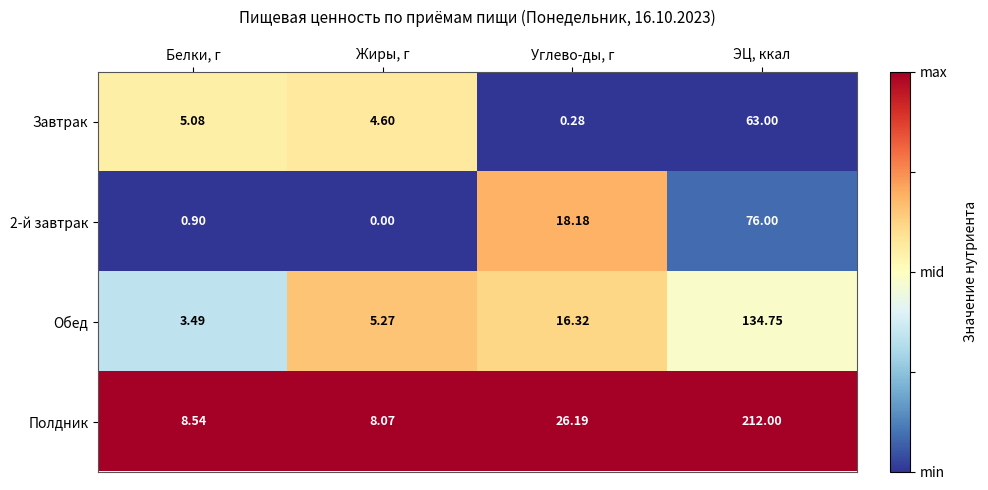

Which label corresponds to the smallest value in the chart?

Жиры, г